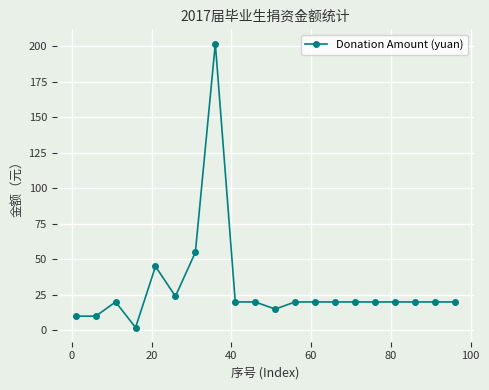

What is the difference between the second highest and second lowest values?

45